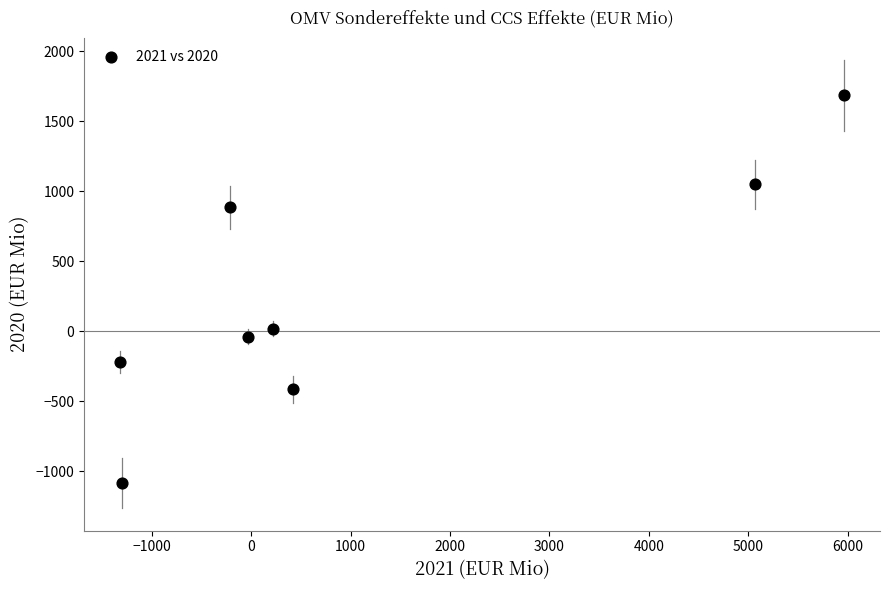

What is the range of Y values (max minus min)?

2770